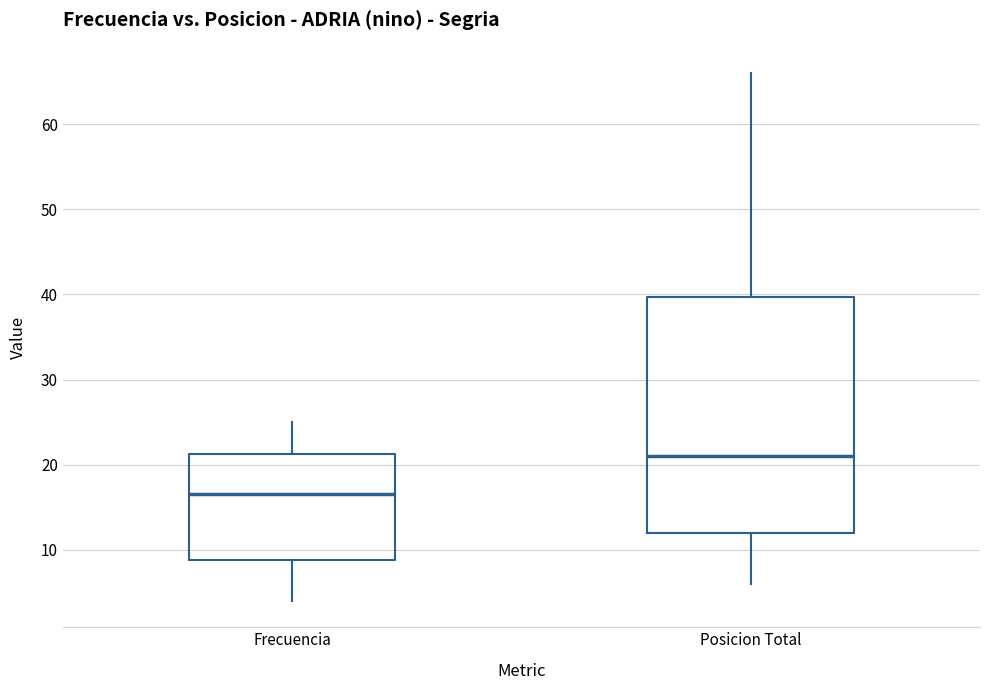

Reading left to right, read every box against the y-axis: the position of its median line, the range the box covers, and the ends of its whiskers. The values are not printed on the chart, so give them approximately, as read against the axis.

Frecuencia: median 17, box 9 to 21, whiskers 4 to 25
Posicion Total: median 21, box 12 to 40, whiskers 6 to 66